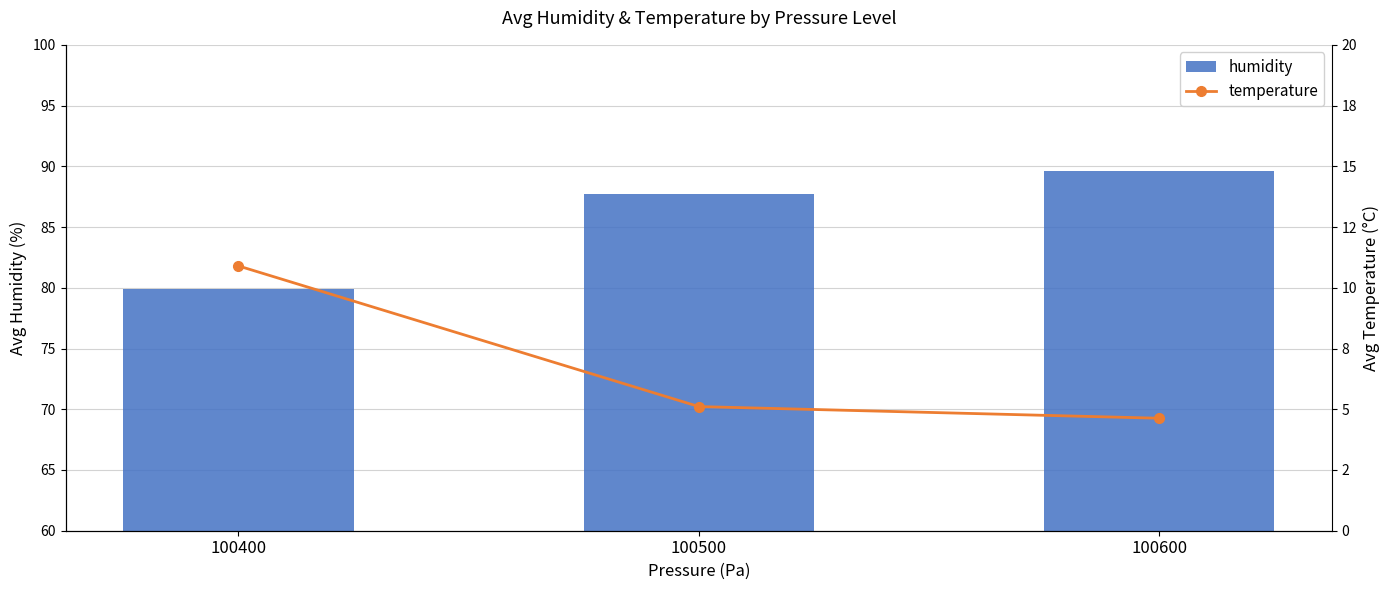

What is the sum of all temperature values?

20.6